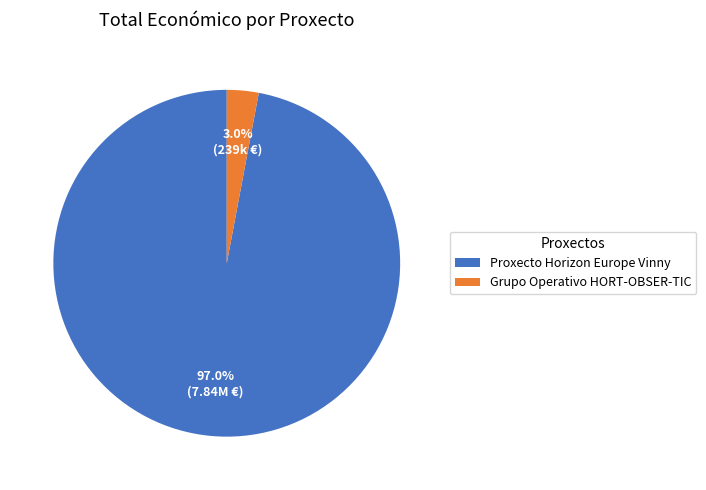

To the nearest percent, what is the difference between the Proxecto Horizon Europe Vinny and Grupo Operativo HORT-OBSER-TIC slice percentages?

94%